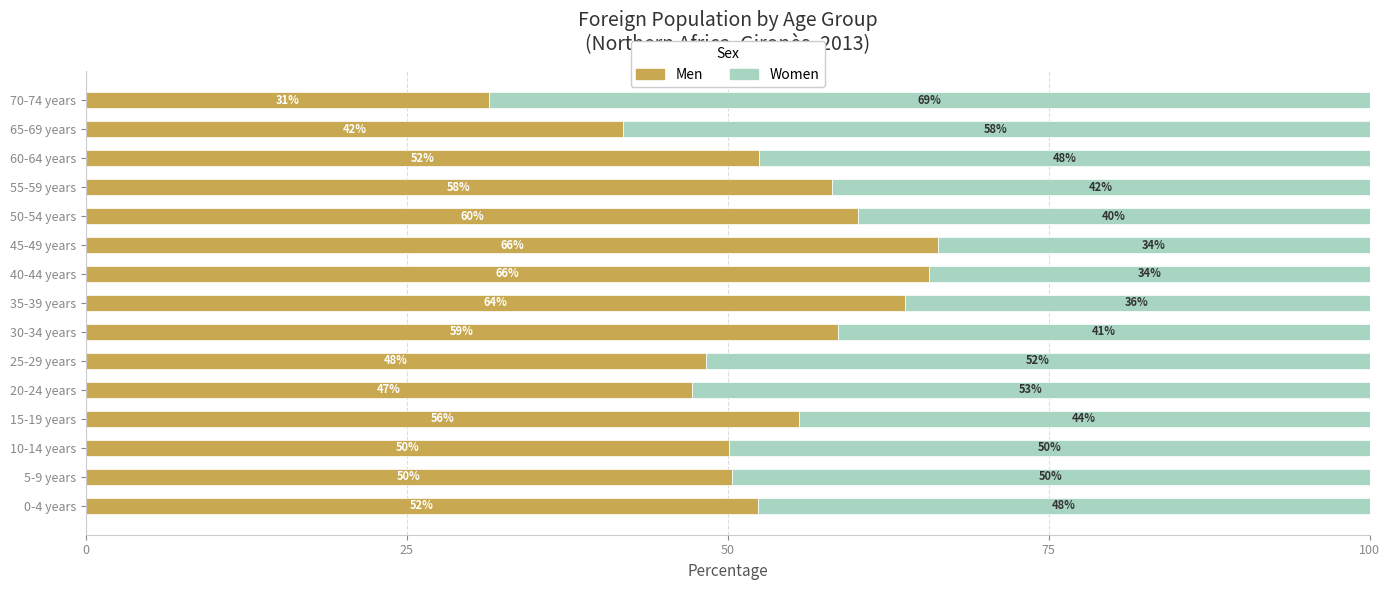

What is the sum of all Men values?

802.3